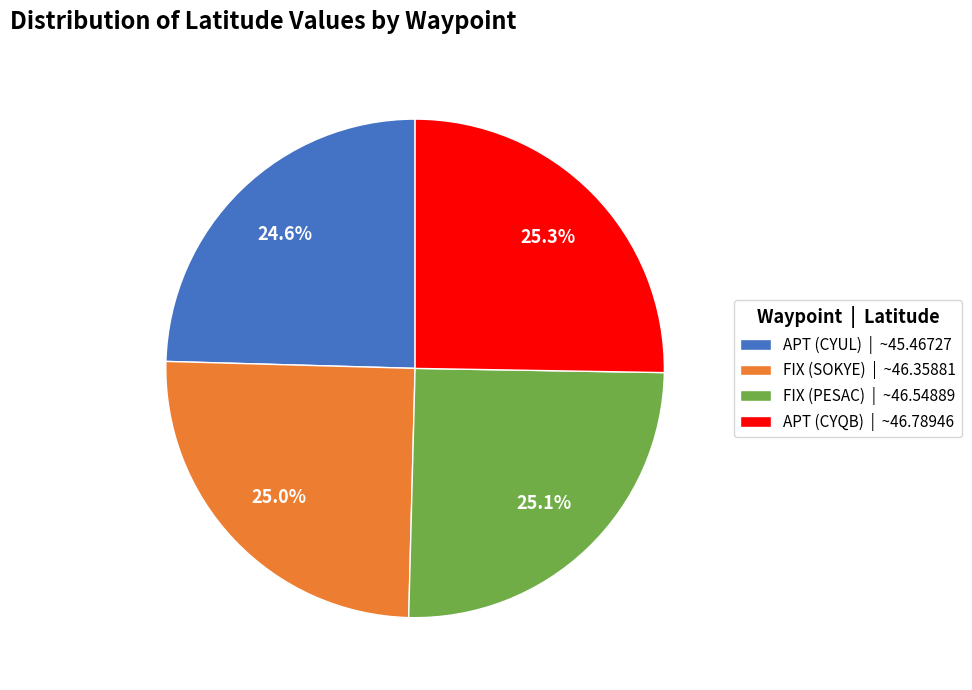

How many segments does this pie chart have?

4